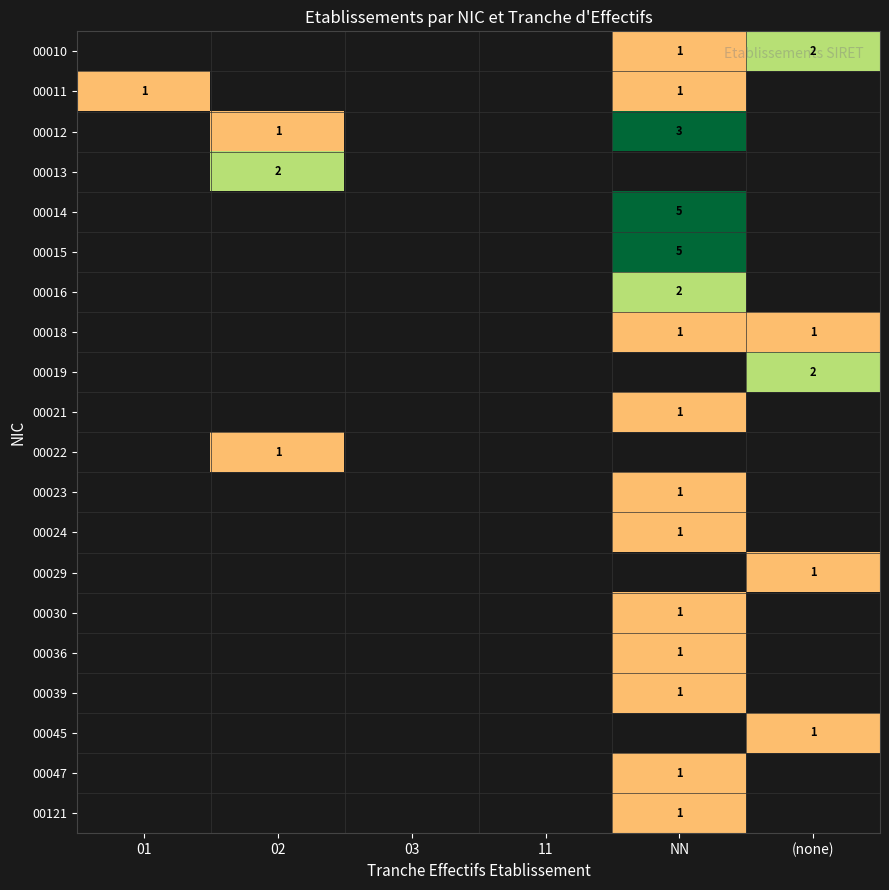

List the labels in order of 00121 value, smallest first.

01, 02, 03, 11, NN, (none)